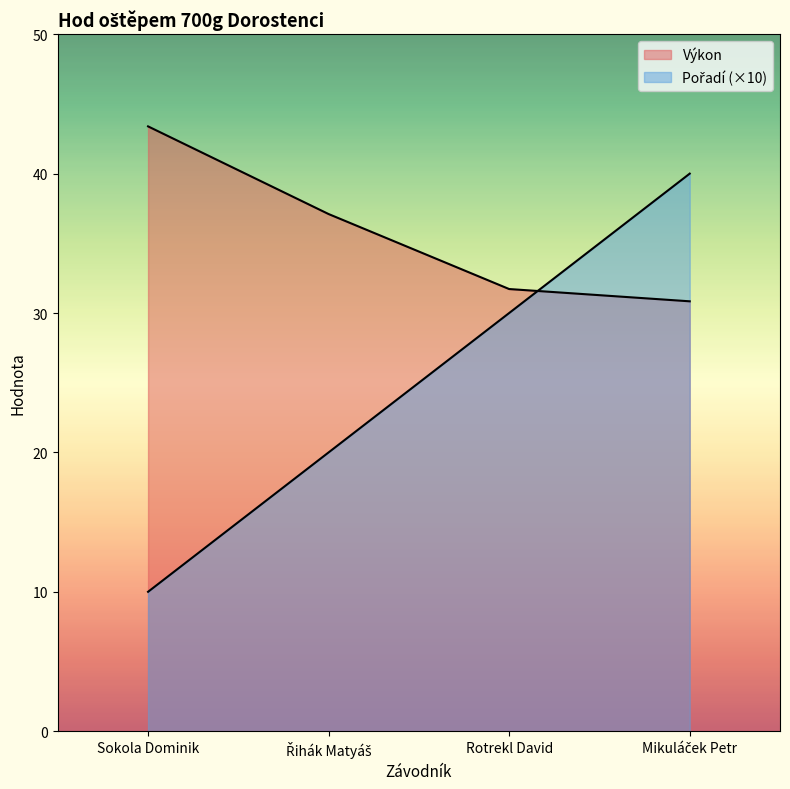

What is the difference between the second highest and second lowest values in the Výkon series?

5.4